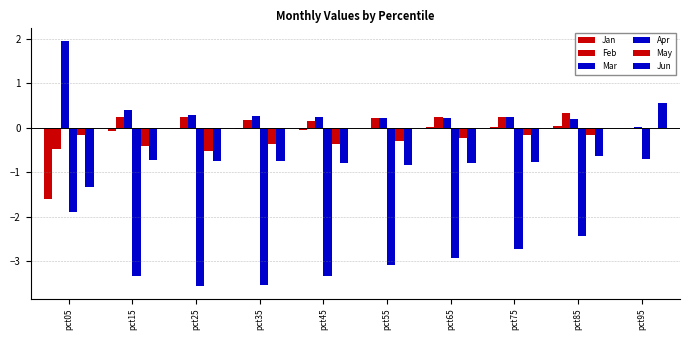

How many values in Jun are above zero?

1